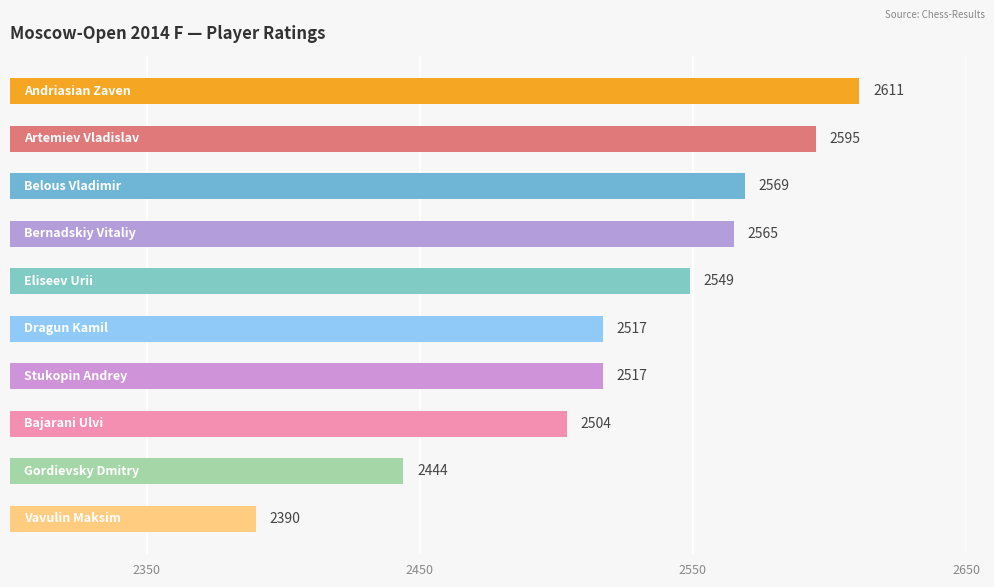

What is the greatest value displayed?

2611